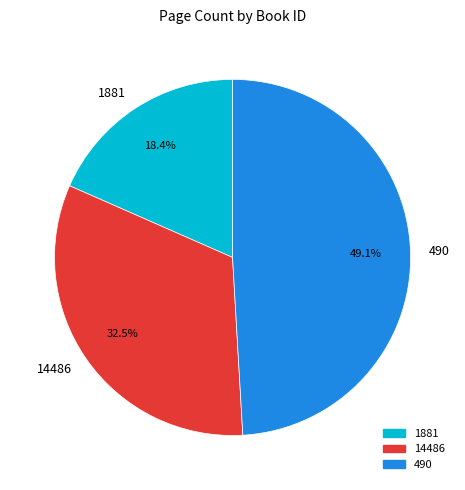

To the nearest percent, what is the combined percentage of 1881 and 14486?

51%